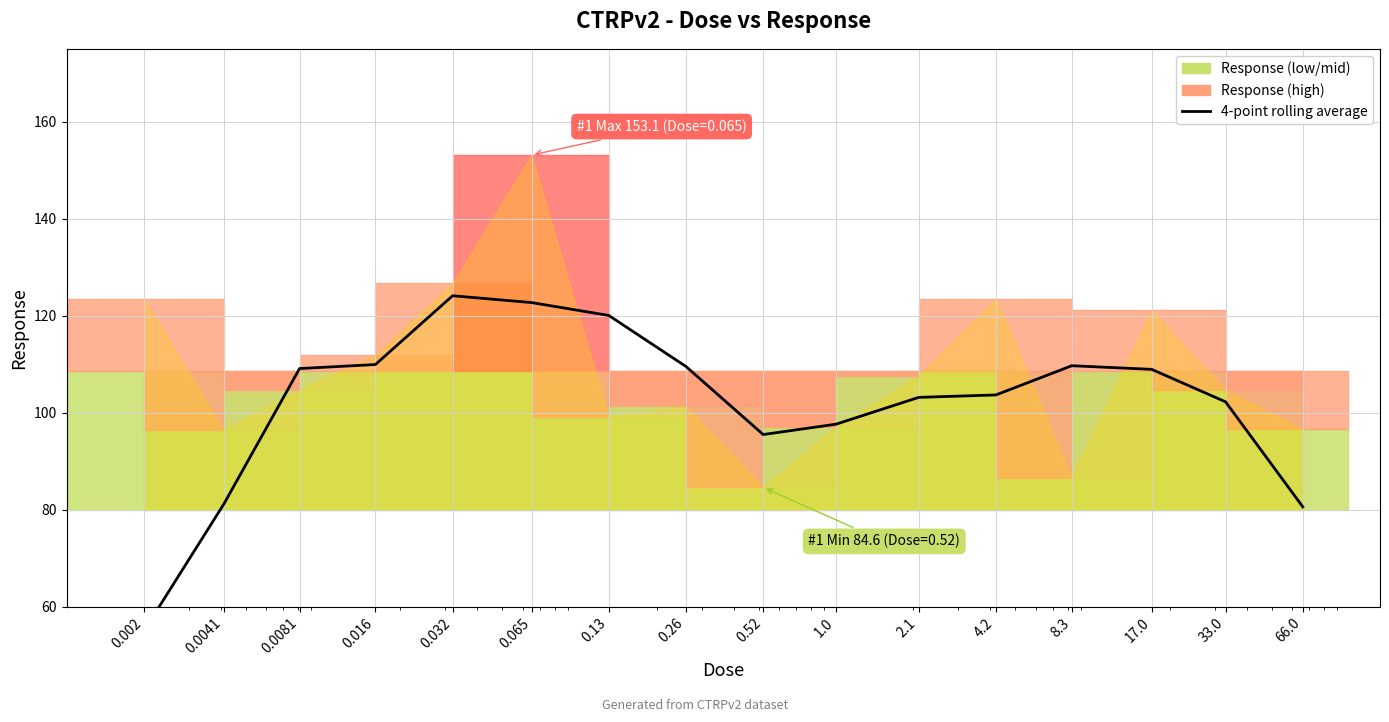

Reading left to right, transcribe all the data shown in this chart.

0.002=54.9	0.0041=81.1	0.0081=109.1	0.016=109.9	0.032=124.1	0.065=122.7	0.13=120.0	0.26=109.5	0.52=95.5	1.0=97.6	2.1=103.1	4.2=103.7	8.3=109.7	17.0=108.9	33.0=102.2	66.0=80.6